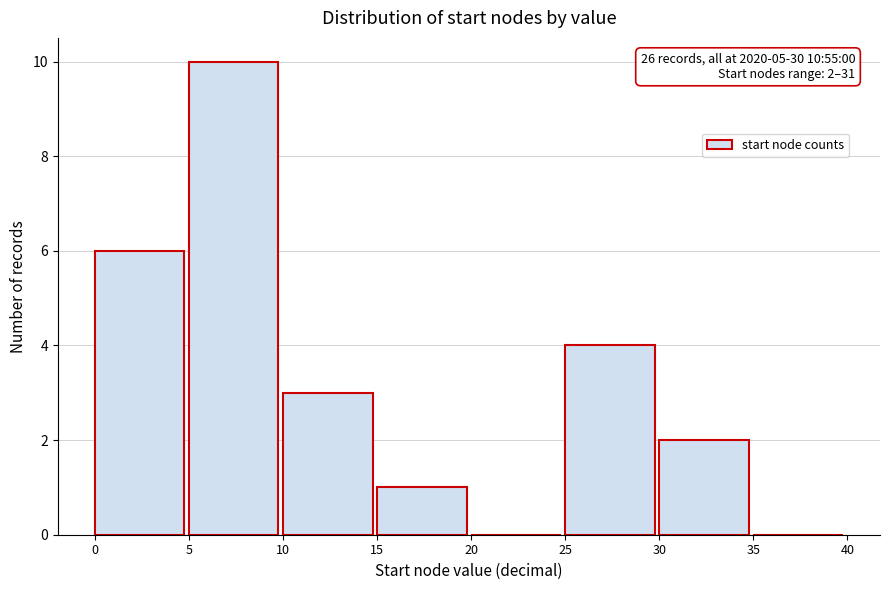

Over which range of the x-axis is the bar tallest?

5 to 10